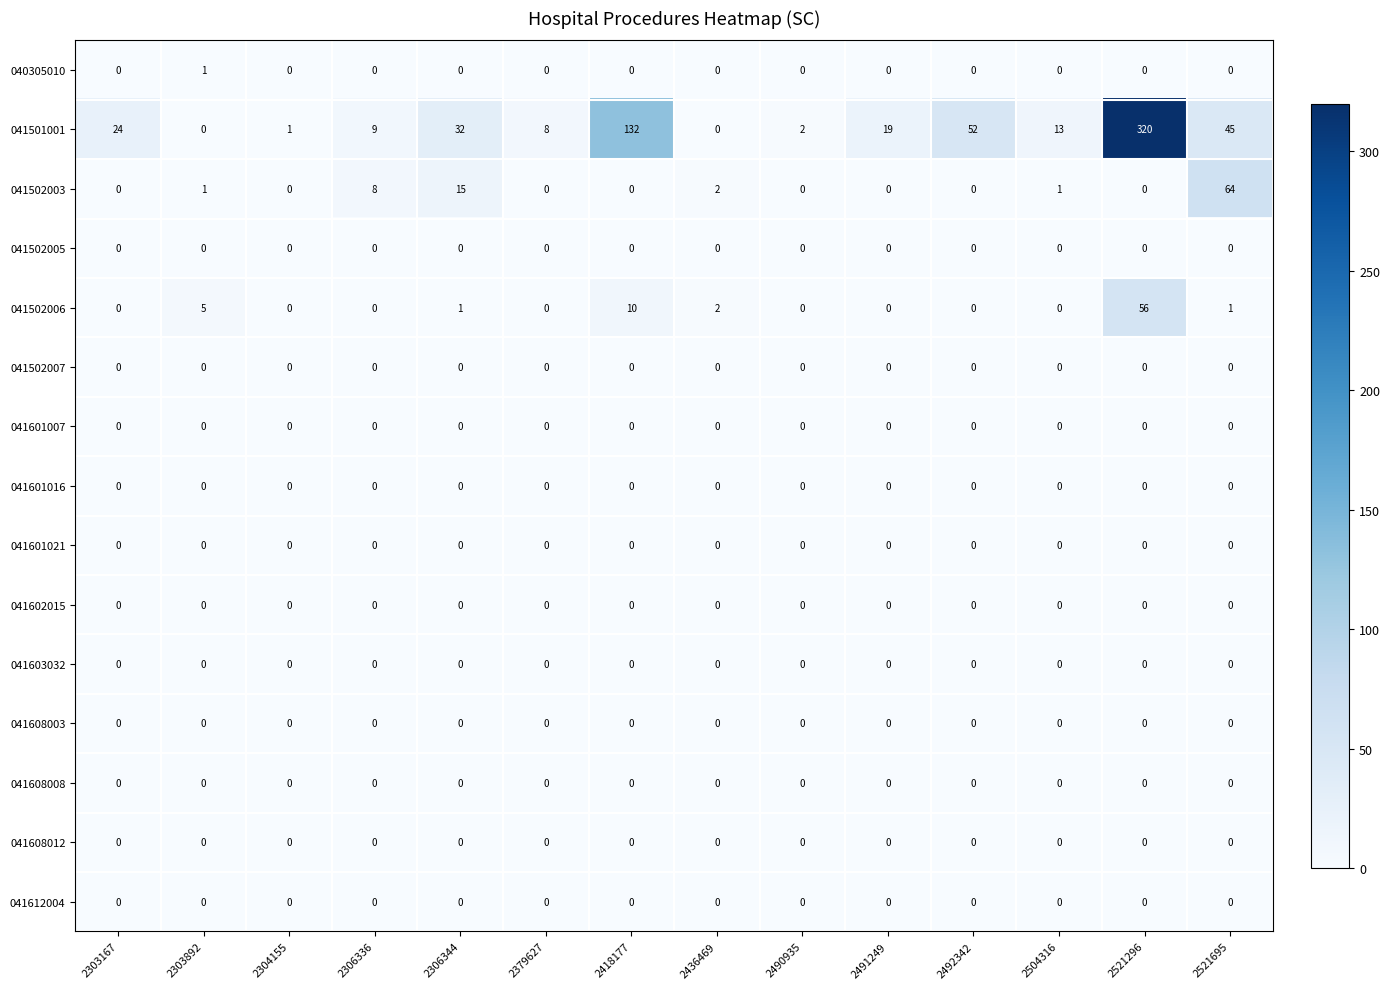

Between 2306336 and 2521695, which series saw the biggest shift?

041502003